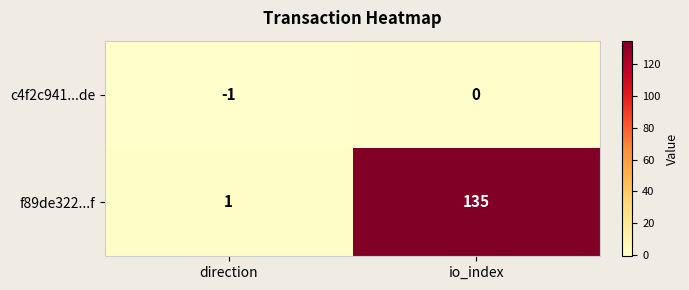

Reading left to right, what are all the values shown in this chart?

c4f2c941...de: -1	0
f89de322...f: 1	135